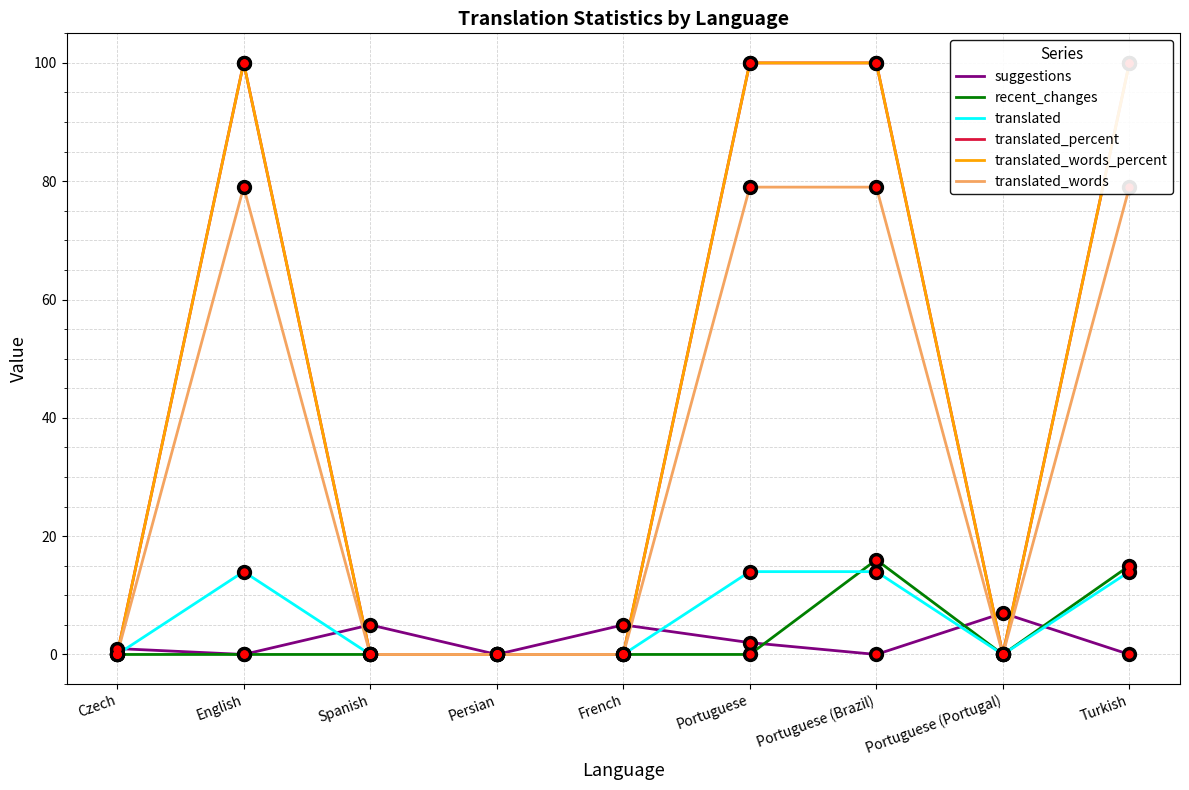

After their last crossing, which series has the higher values: translated_percent or suggestions?

translated_percent